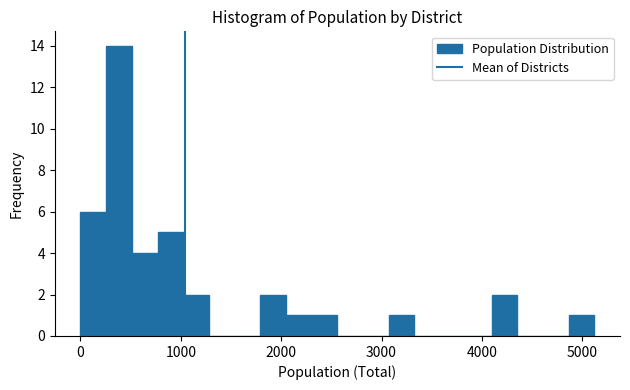

Read against the x-axis, roughly where is the centre of the tallest bar?

400